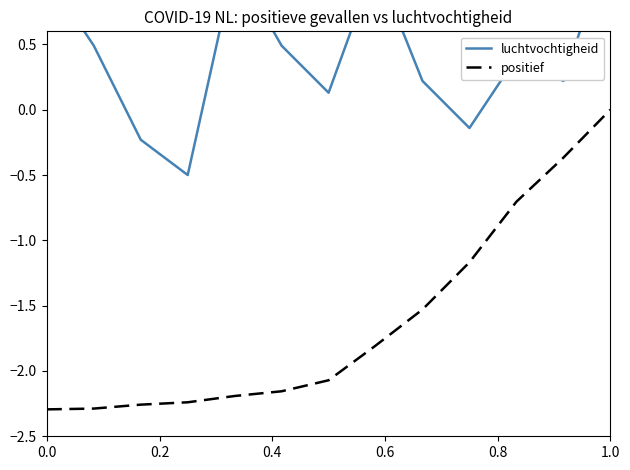

What is the greatest value displayed?

1.3